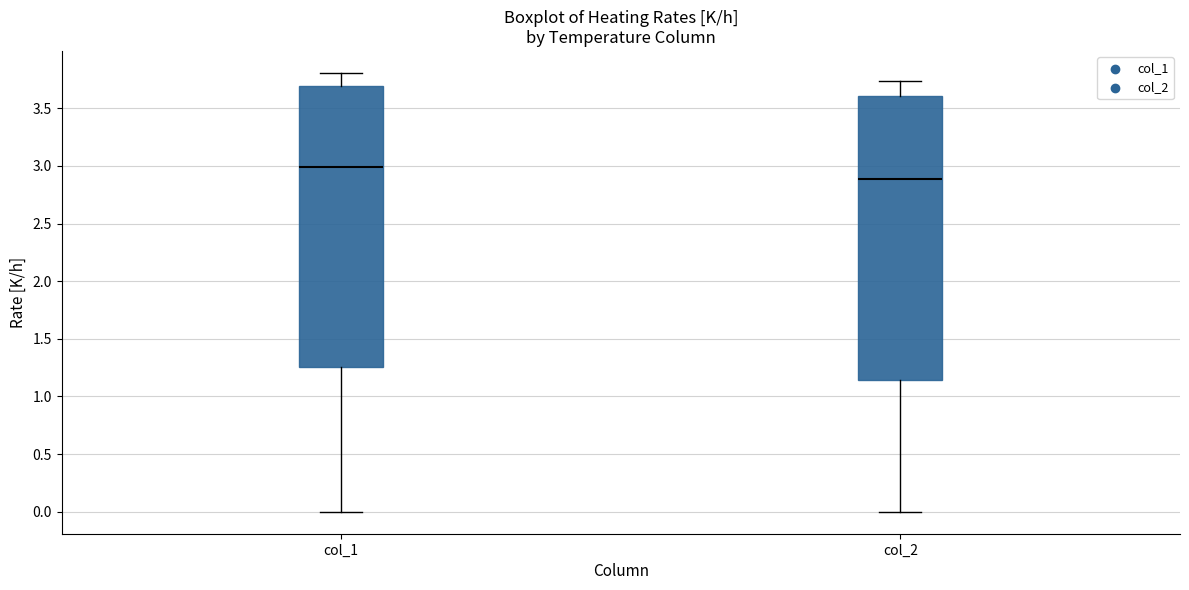

Which box has the highest median line?

col_1